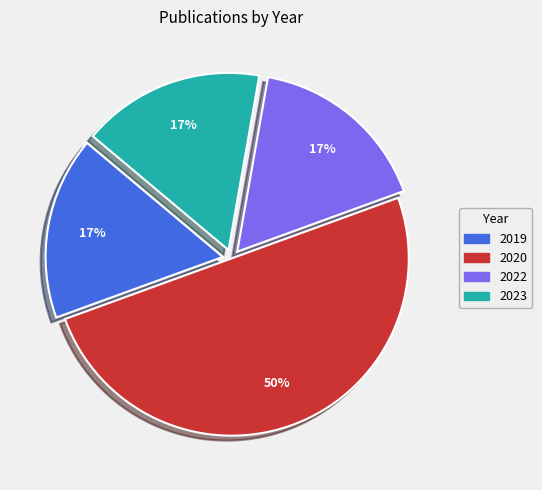

To the nearest percent, what is the average slice percentage?

25%